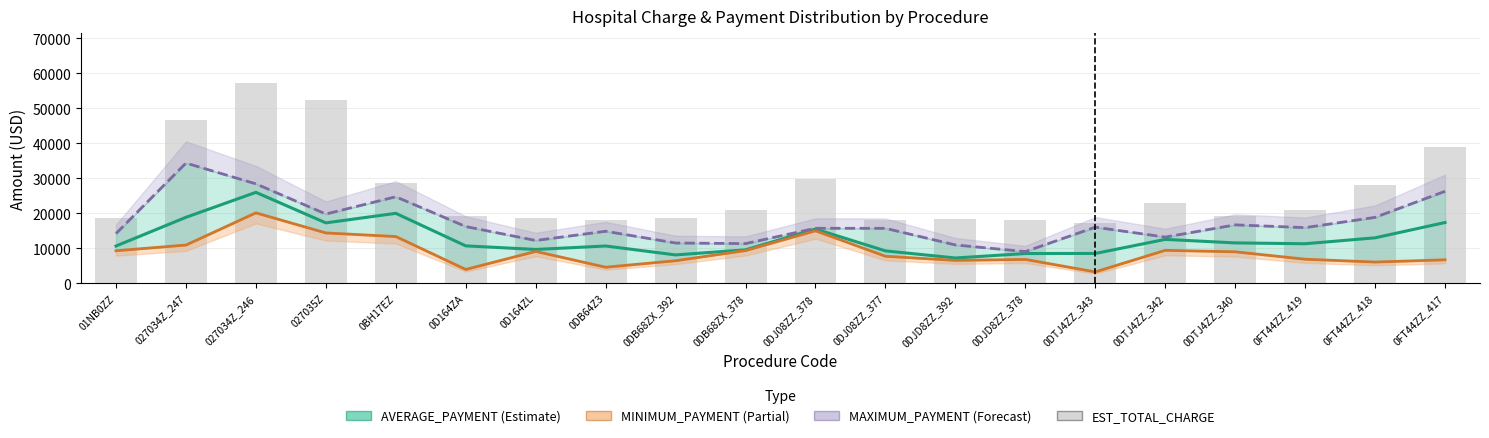

The value of EST_TOTAL_CHARGE at 0DB68ZX_378 is 6552. True or false?

False